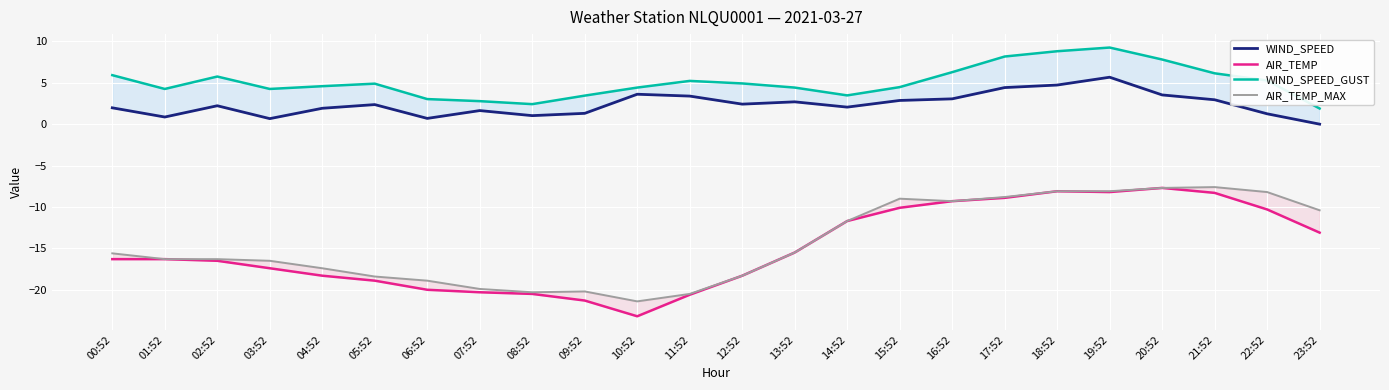

True or false: WIND_SPEED_GUST and AIR_TEMP_MAX intersect in this chart.

False